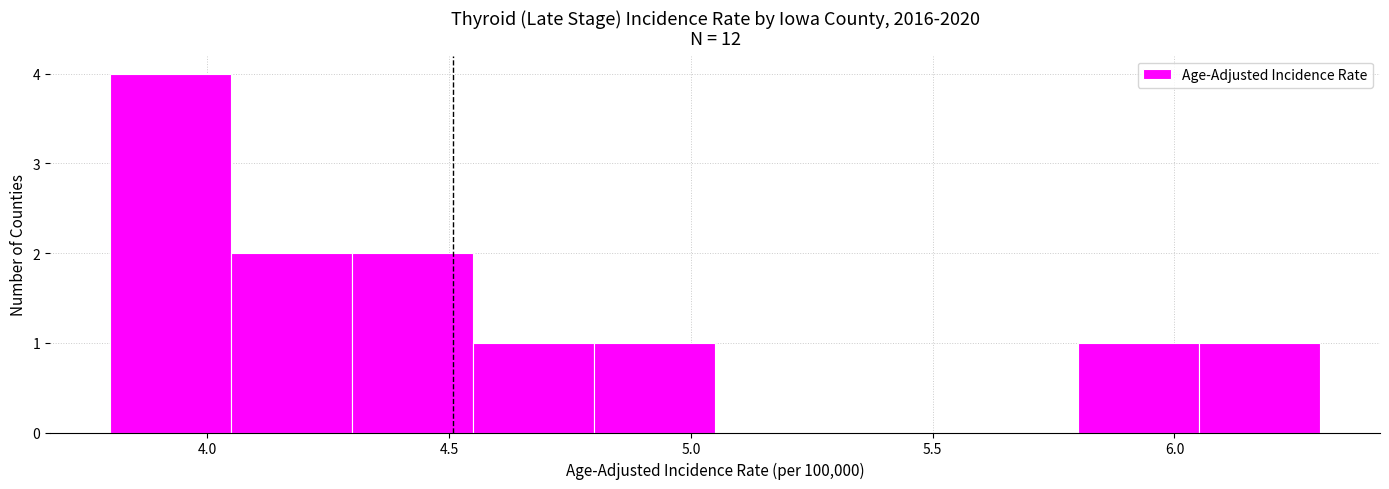

Reading left to right, list every bar in this chart as the range it spans on the x-axis followed by its height. The values are not printed on the chart, so give them approximately, as read against the axis.

3.80 to 4.05: 4
4.05 to 4.30: 2
4.30 to 4.55: 2
4.55 to 4.80: 1
4.80 to 5.05: 1
5.05 to 5.30: 0
5.30 to 5.55: 0
5.55 to 5.80: 0
5.80 to 6.05: 1
6.05 to 6.30: 1